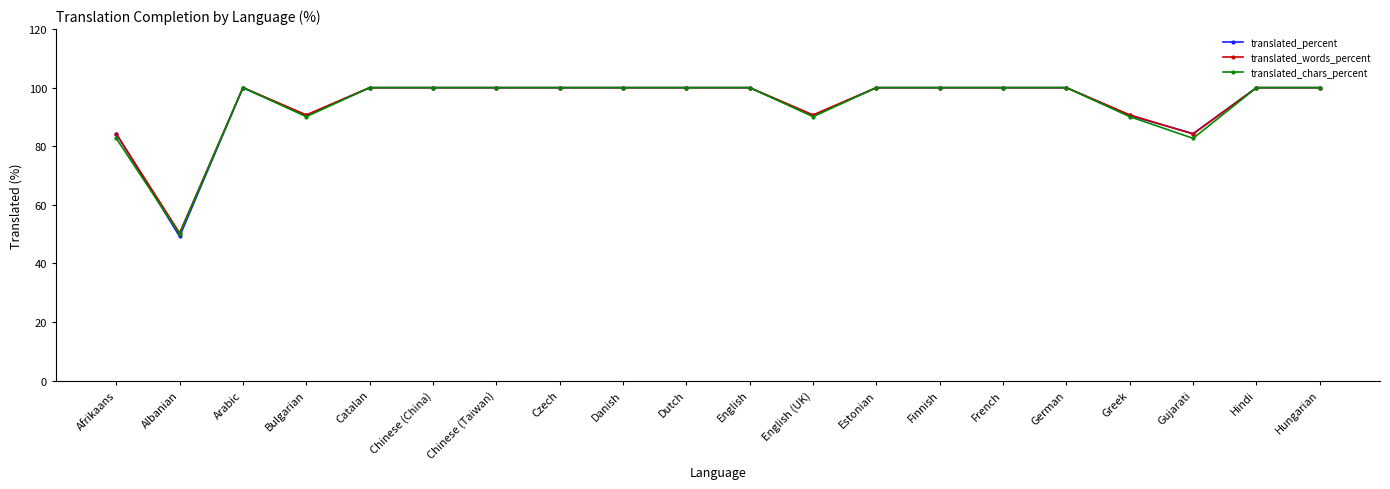

Reading left to right, extract all data points from this chart.

translated_percent: Afrikaans=84.3	Albanian=49.2	Arabic=100.0	Bulgarian=90.5	Catalan=100.0	Chinese (China)=100.0	Chinese (Taiwan)=100.0	Czech=100.0	Danish=100.0	Dutch=100.0	English=100.0	English (UK)=90.5	Estonian=100.0	Finnish=100.0	French=100.0	German=100.0	Greek=90.5	Gujarati=84.3	Hindi=100.0	Hungarian=100.0
translated_words_percent: Afrikaans=84.2	Albanian=50.4	Arabic=100.0	Bulgarian=90.7	Catalan=100.0	Chinese (China)=100.0	Chinese (Taiwan)=100.0	Czech=100.0	Danish=100.0	Dutch=100.0	English=100.0	English (UK)=90.7	Estonian=100.0	Finnish=100.0	French=100.0	German=100.0	Greek=90.7	Gujarati=84.2	Hindi=100.0	Hungarian=100.0
translated_chars_percent: Afrikaans=82.7	Albanian=50.0	Arabic=100.0	Bulgarian=90.1	Catalan=100.0	Chinese (China)=100.0	Chinese (Taiwan)=100.0	Czech=100.0	Danish=100.0	Dutch=100.0	English=100.0	English (UK)=90.1	Estonian=100.0	Finnish=100.0	French=100.0	German=100.0	Greek=90.1	Gujarati=82.7	Hindi=100.0	Hungarian=100.0